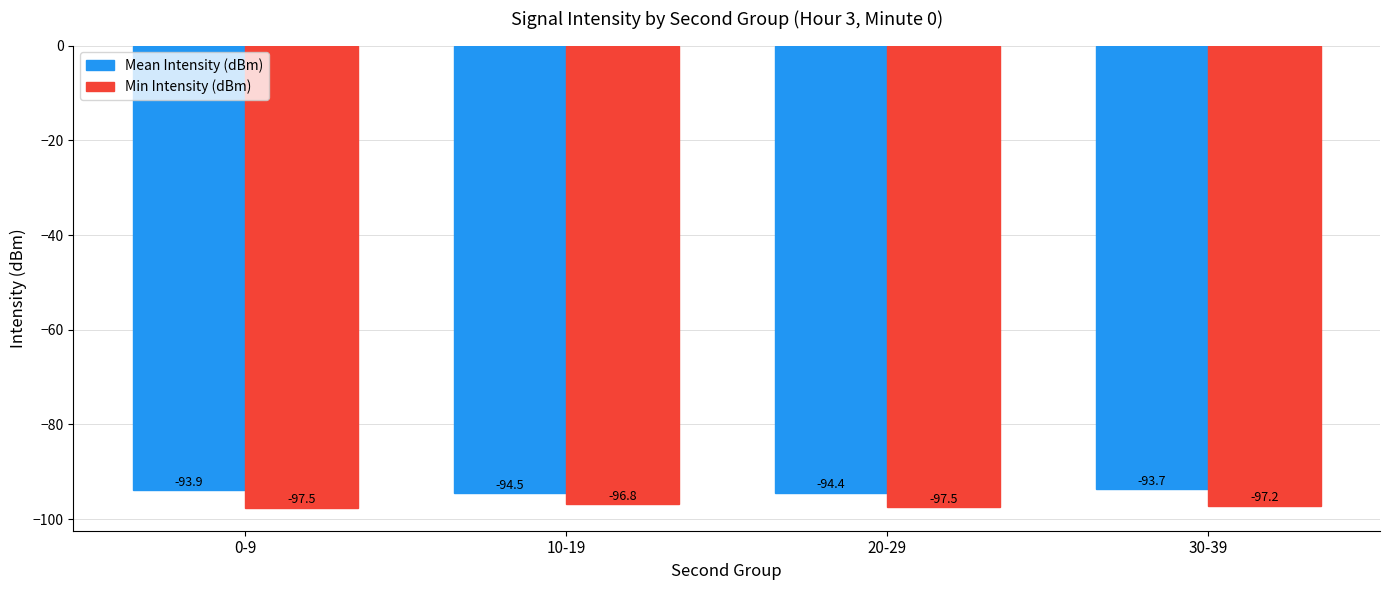

Reading left to right, extract all data points from this chart.

Mean Intensity (dBm): -93.9	-94.5	-94.4	-93.7
Min Intensity (dBm): -97.5	-96.8	-97.5	-97.2